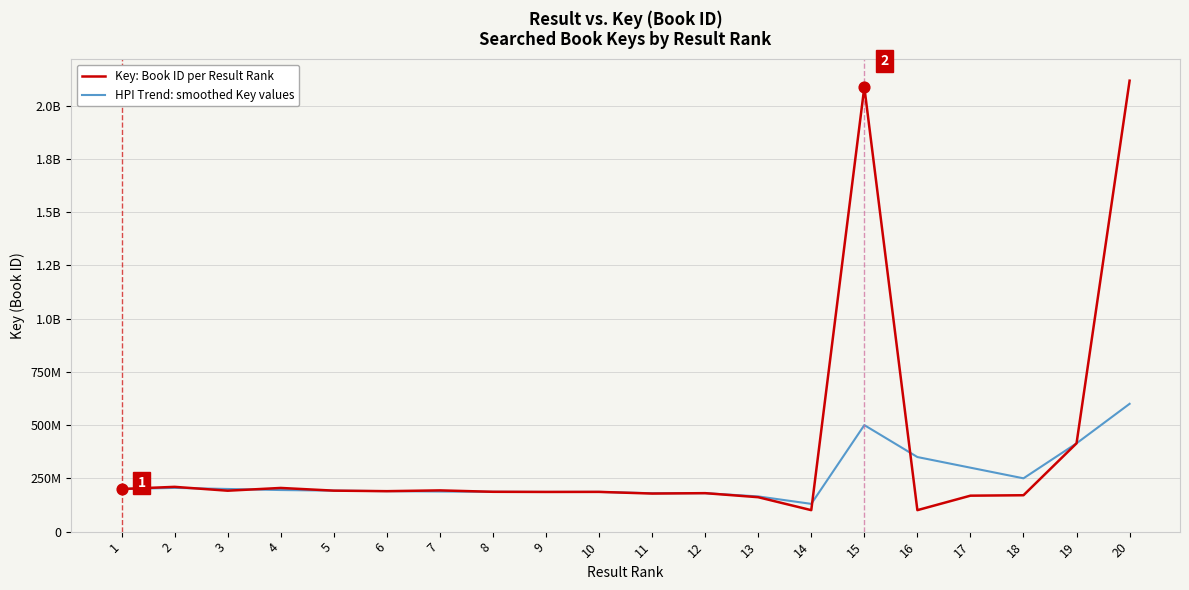

Which series has the largest total across all categories?

Key: Book ID per Result Rank